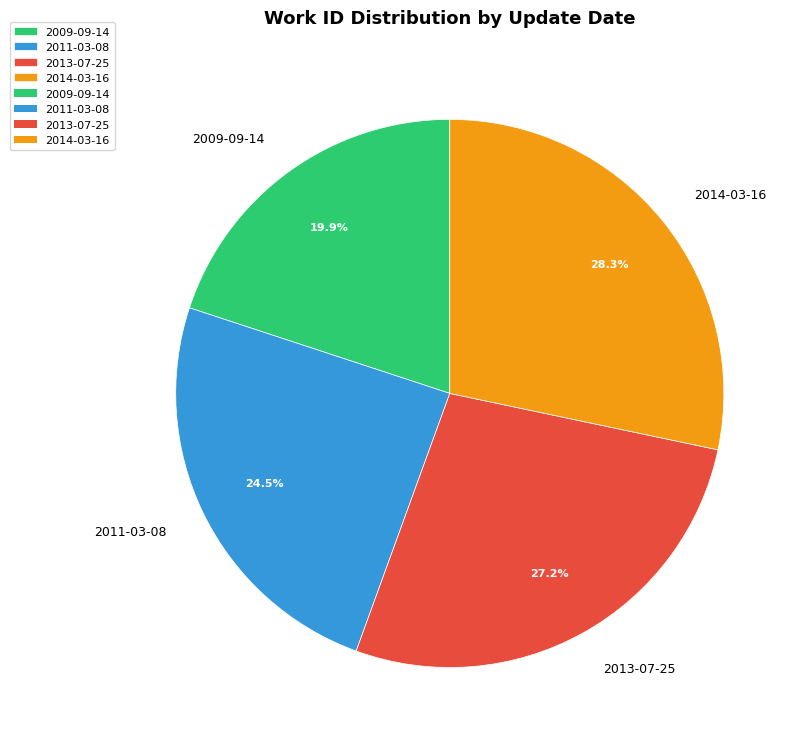

Which slice is the largest?

2014-03-16